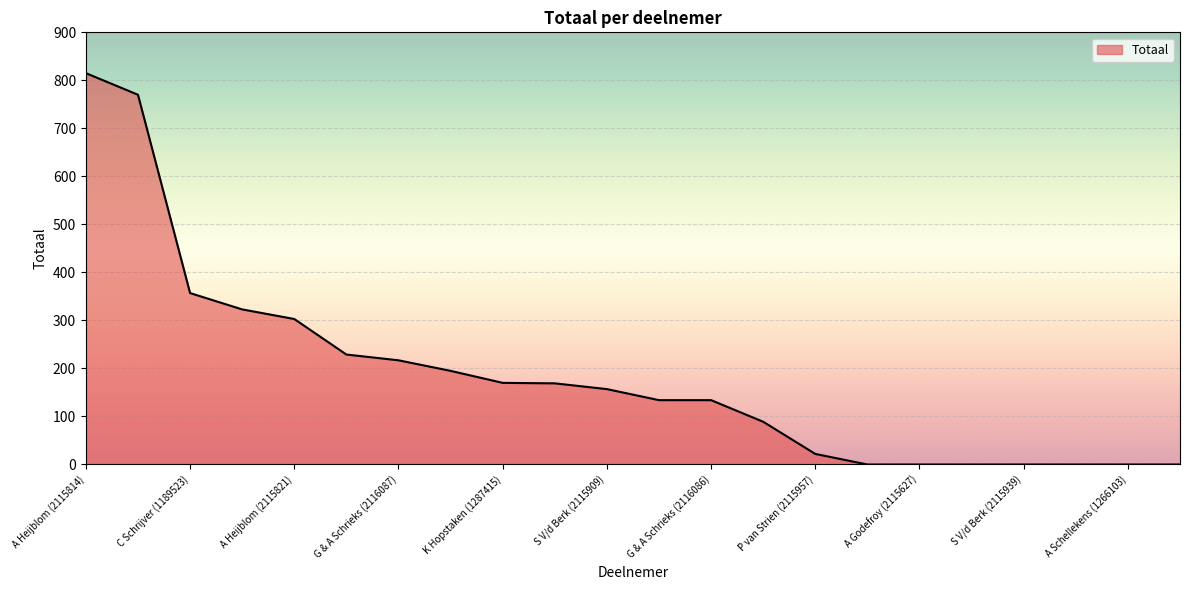

What is the greatest value displayed?

815